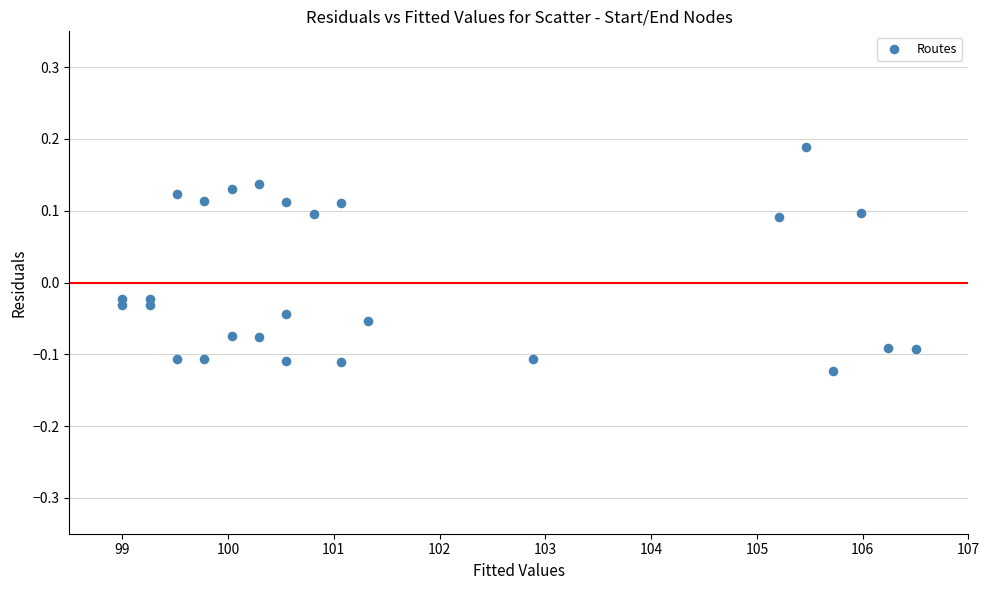

What is the range of Y values (max minus min)?

0.3